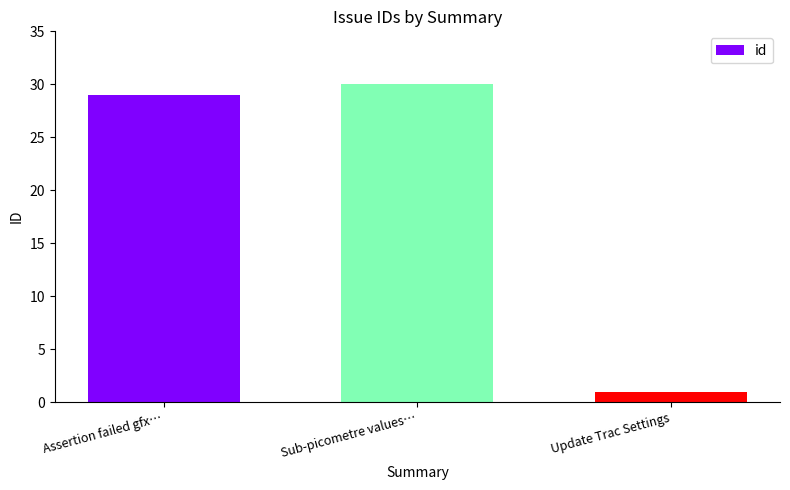

Reading left to right, list all the values displayed in this chart.

29	30	1